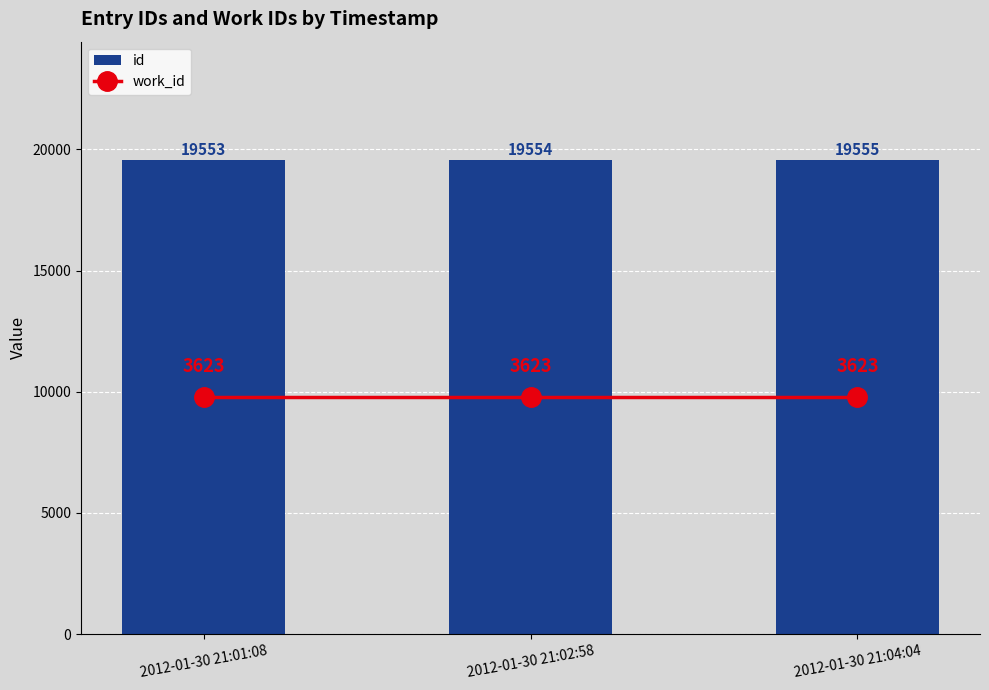

Is it true that id equals 19555 at 2012-01-30 21:04:04?

True